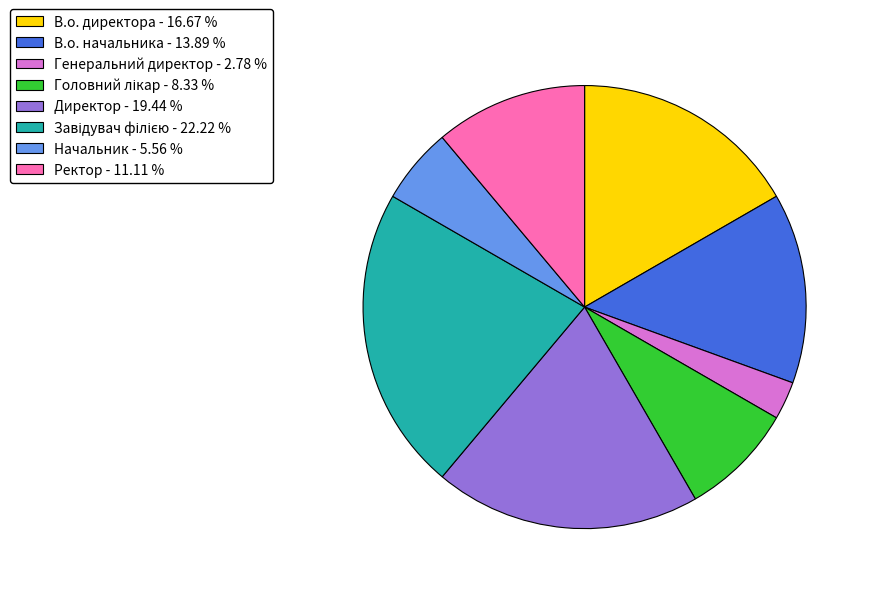

Which has a higher value, Начальник - 5.56 % or В.о. начальника - 13.89 %?

В.о. начальника - 13.89 %